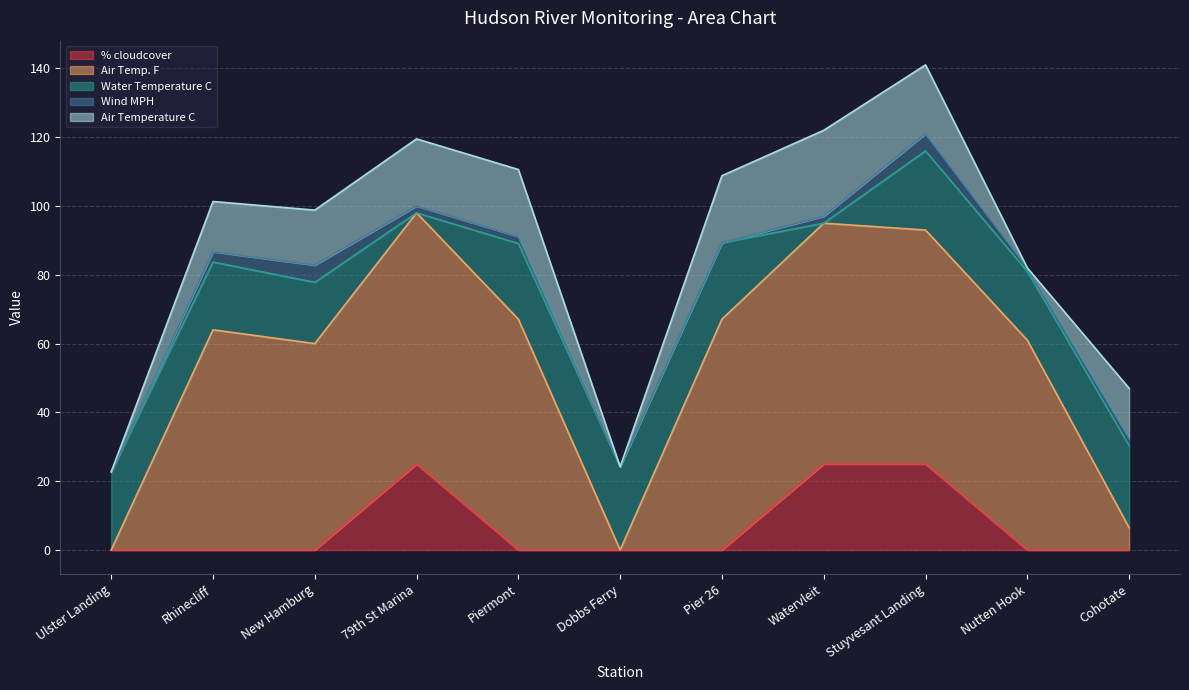

True or false: Air Temp. F has more than 1 interior local peaks.

True